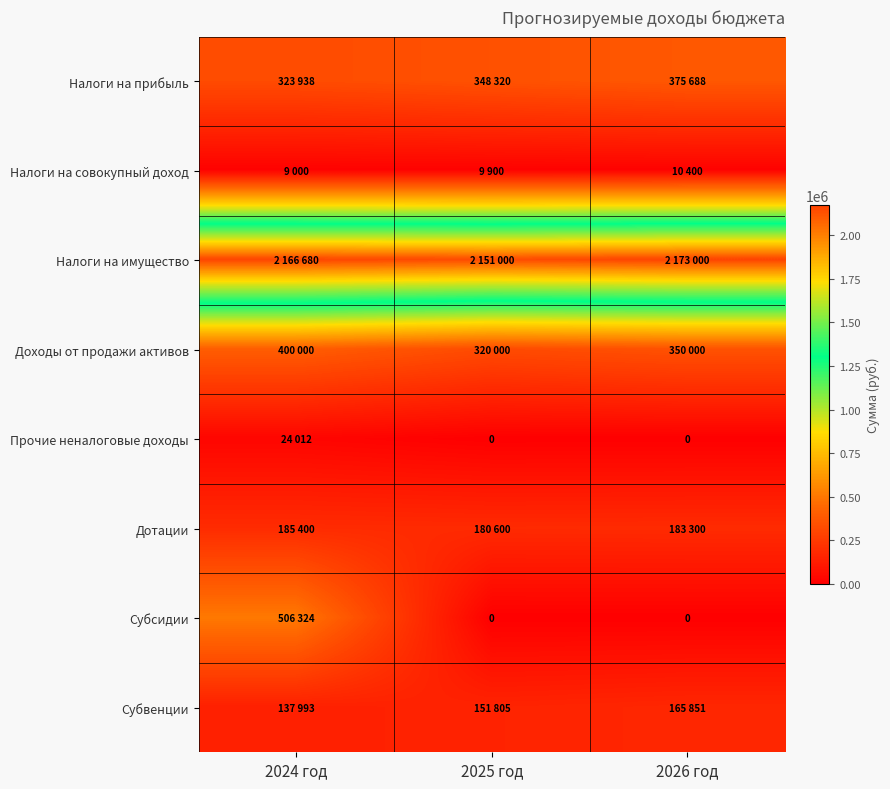

How many series are shown in this chart?

8